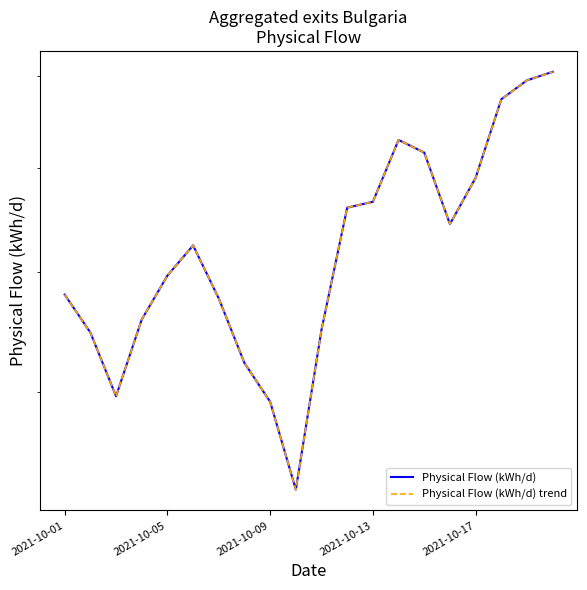

In Physical Flow (kWh/d) trend, how many points are lower than both neighbors (excluding endpoints)?

3